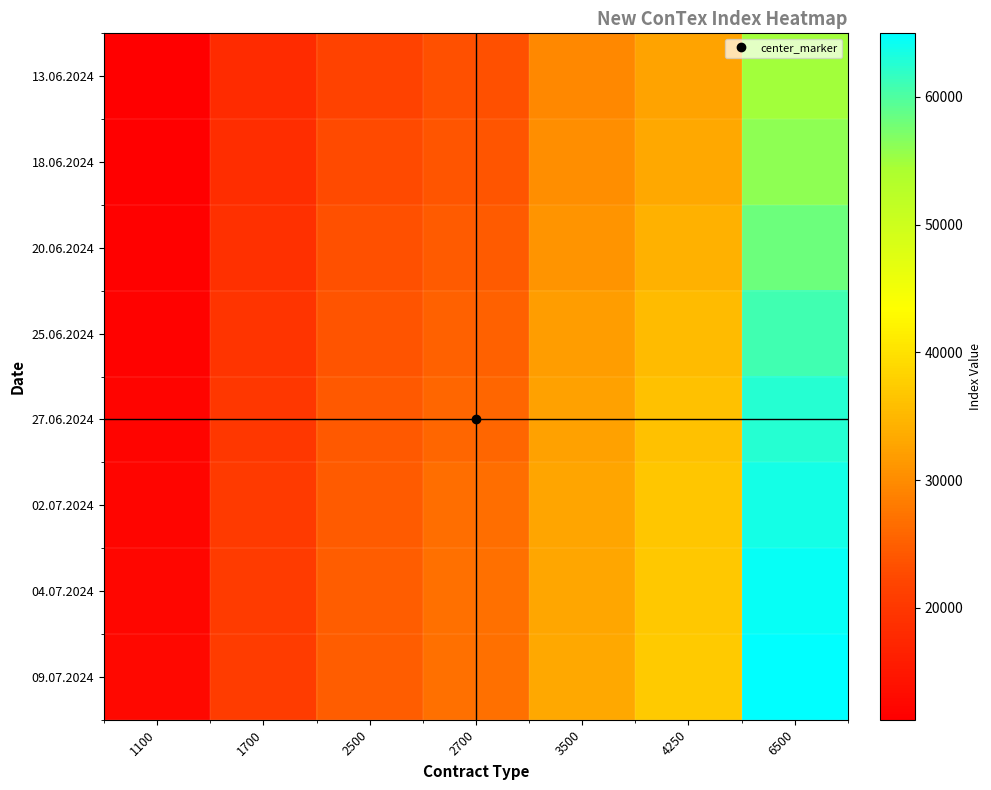

Reading left to right, extract all data points from this chart.

13.06.2024: 1100=11255	1700=18064	2500=21734	2700=23236	3500=29650	4250=32500	6500=54756
18.06.2024: 1100=11441	1700=18473	2500=22618	2700=23991	3500=30180	4250=33160	6500=56111
20.06.2024: 1100=11568	1700=18909	2500=23236	2700=24636	3500=30920	4250=34190	6500=58056
25.06.2024: 1100=11855	1700=19559	2500=23843	2700=25298	3500=31830	4250=35465	6500=60933
27.06.2024: 1100=12014	1700=19977	2500=24273	2700=25877	3500=32405	4250=36220	6500=62611
02.07.2024: 1100=12177	1700=20277	2500=24573	2700=26600	3500=32795	4250=36660	6500=63600
04.07.2024: 1100=12327	1700=20555	2500=24718	2700=26814	3500=33005	4250=36895	6500=64528
09.07.2024: 1100=12600	1700=20891	2500=24882	2700=26941	3500=33155	4250=37100	6500=64967